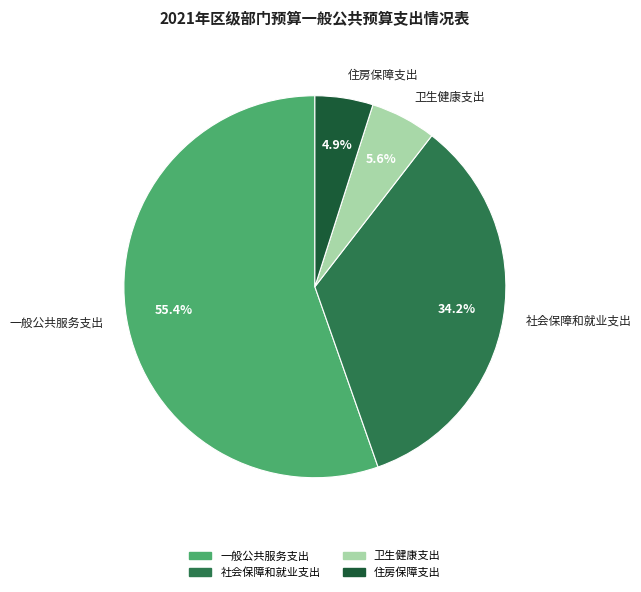

Rank the categories by value from highest to lowest.

一般公共服务支出, 社会保障和就业支出, 卫生健康支出, 住房保障支出